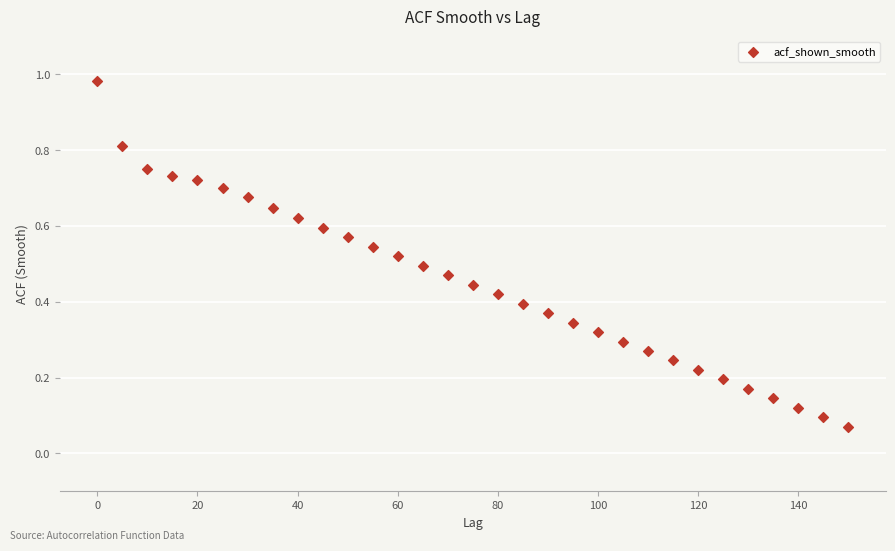

What is the range of X values (max minus min)?

150.0